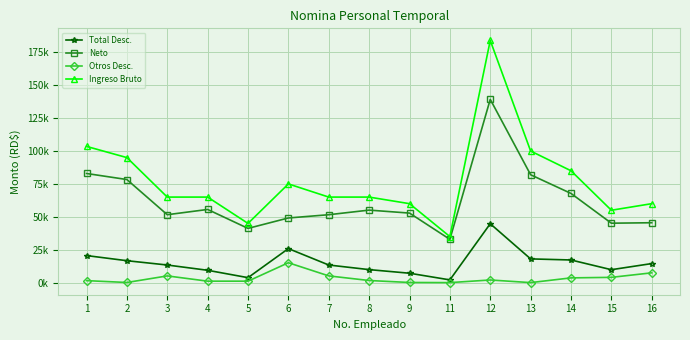

What are all the series names shown in the legend?

Total Desc., Neto, Otros Desc., Ingreso Bruto